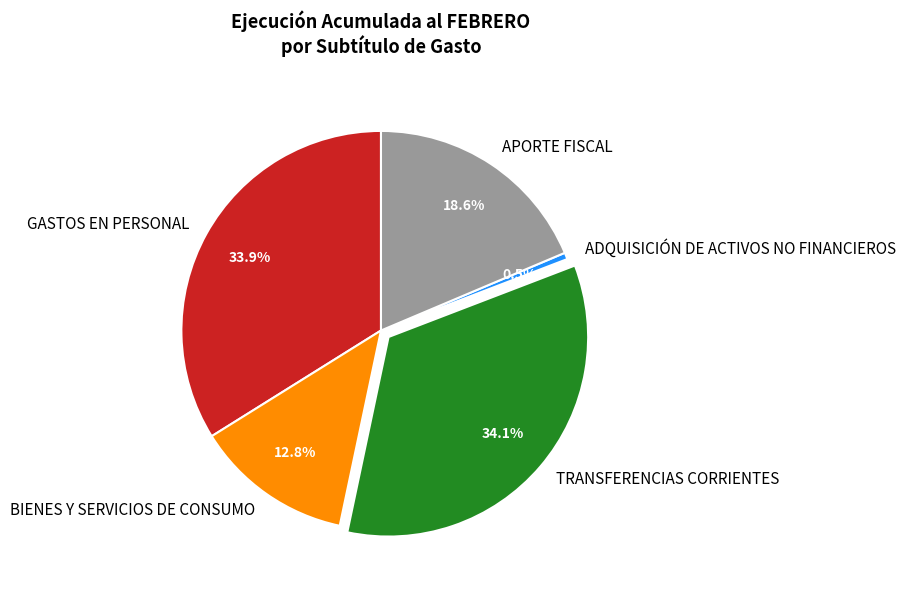

To the nearest percent, what is the difference between the largest and smallest slice percentages?

34%